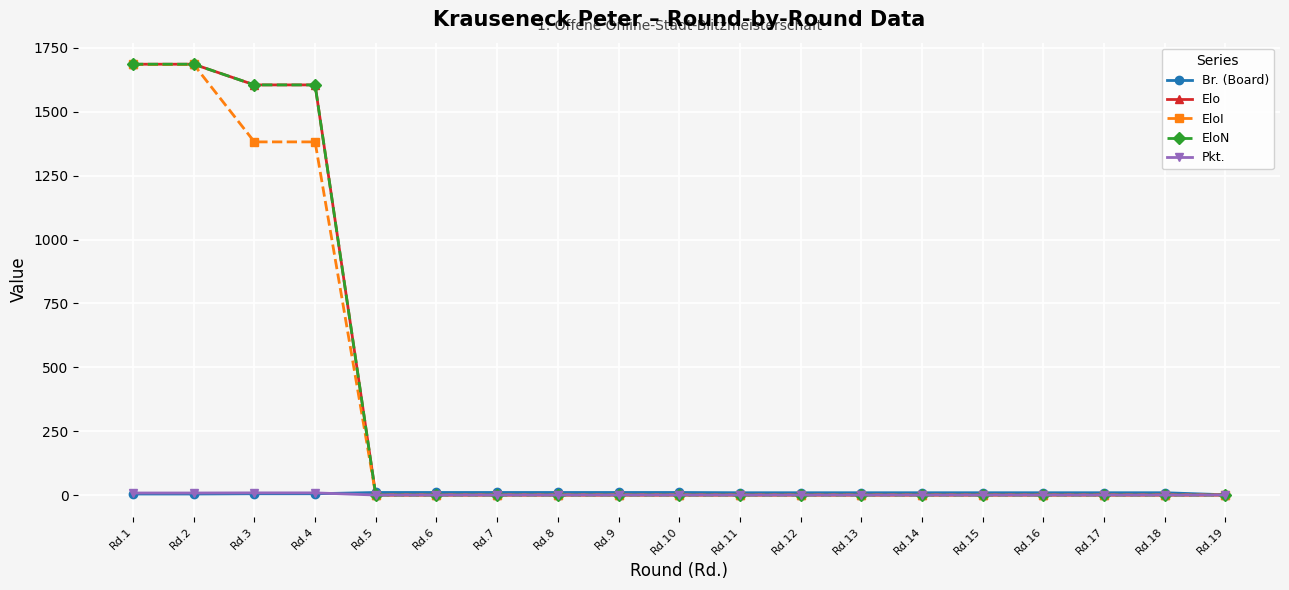

The value of EloI at Rd.1 is 585.0. True or false?

False